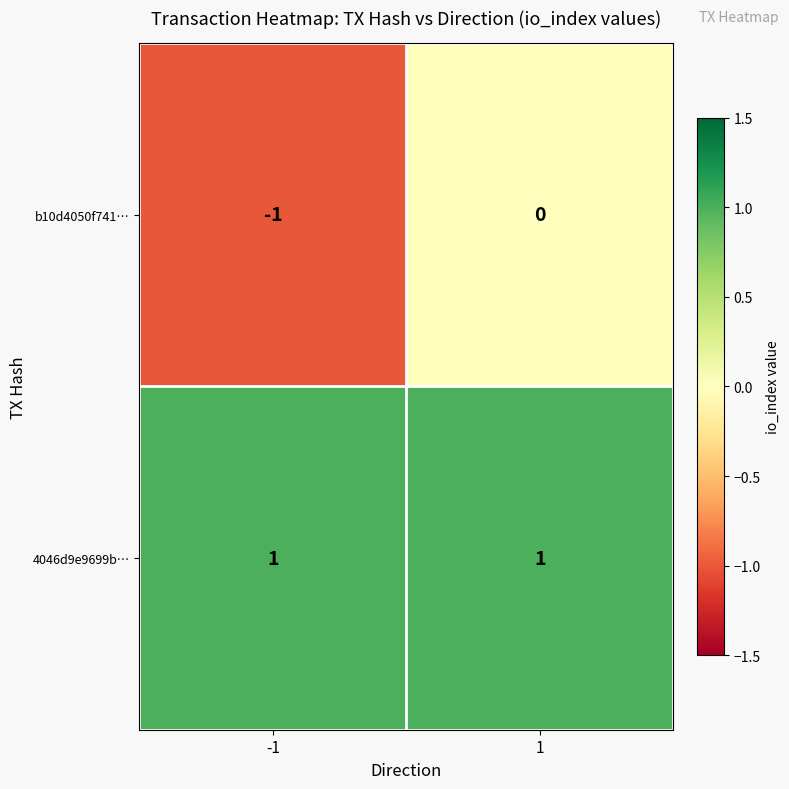

Reading right to left, what are all the values shown in this chart?

b10d4050f741…: 0	-1
4046d9e9699b…: 1	1